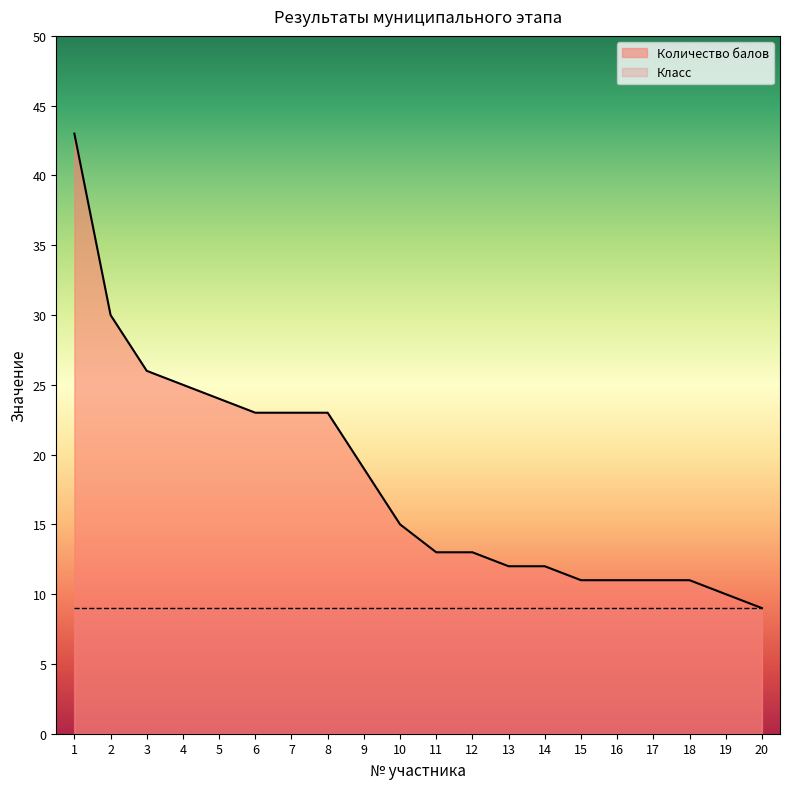

How many data points are less than 15?

10